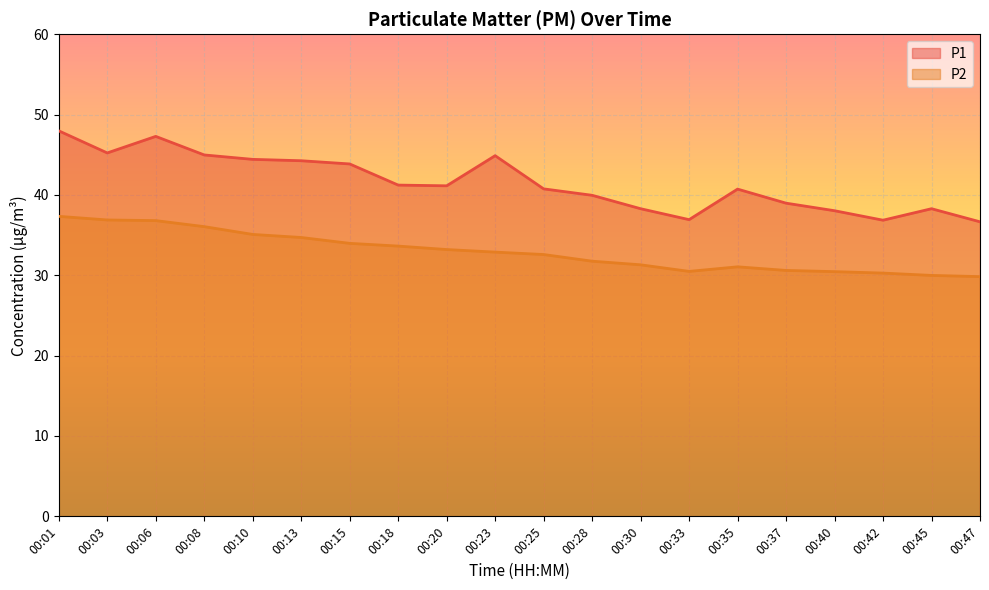

Which has a higher value, 00:37 or 00:15?

00:15